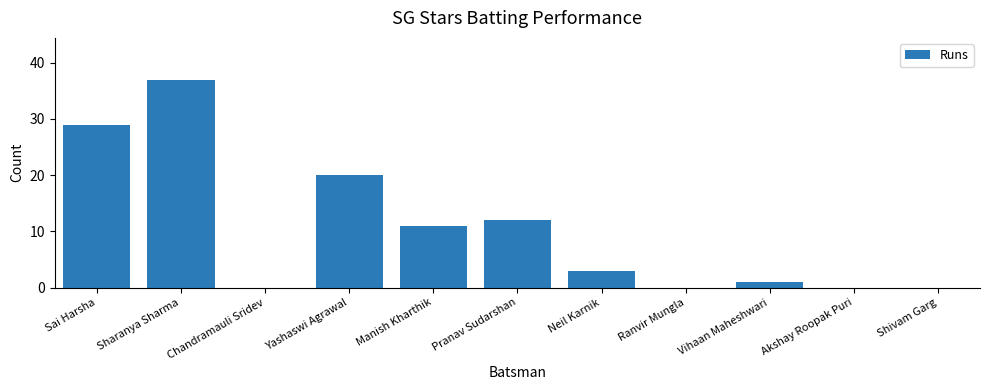

Reading left to right, list all the values displayed in this chart.

29	37	0	20	11	12	3	0	1	0	0